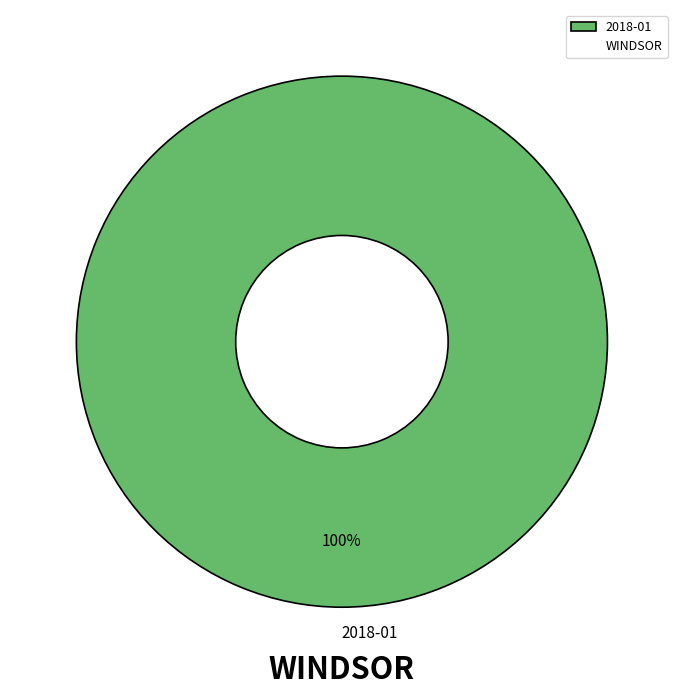

Does any single category account for the majority?

Yes